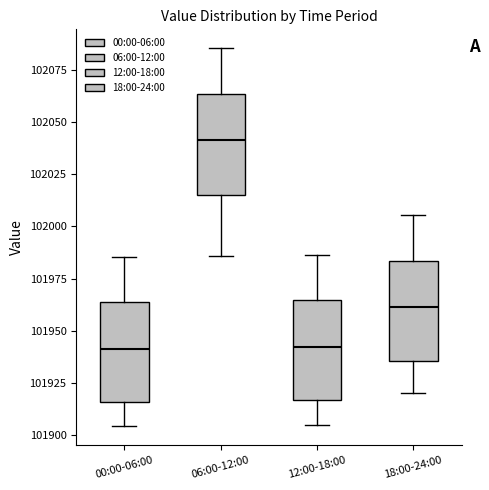

Reading left to right, transcribe this box plot: for each box, give where its median line is, the range the box spans, and where its two whiskers end, as read against the y-axis. The values are not printed on the chart, so give them approximately, as read against the axis.

00:00-06:00: median 101940, box 101915 to 101965, whiskers 101905 to 101985
06:00-12:00: median 102040, box 102015 to 102065, whiskers 101985 to 102085
12:00-18:00: median 101940, box 101915 to 101965, whiskers 101905 to 101985
18:00-24:00: median 101960, box 101935 to 101985, whiskers 101920 to 102005